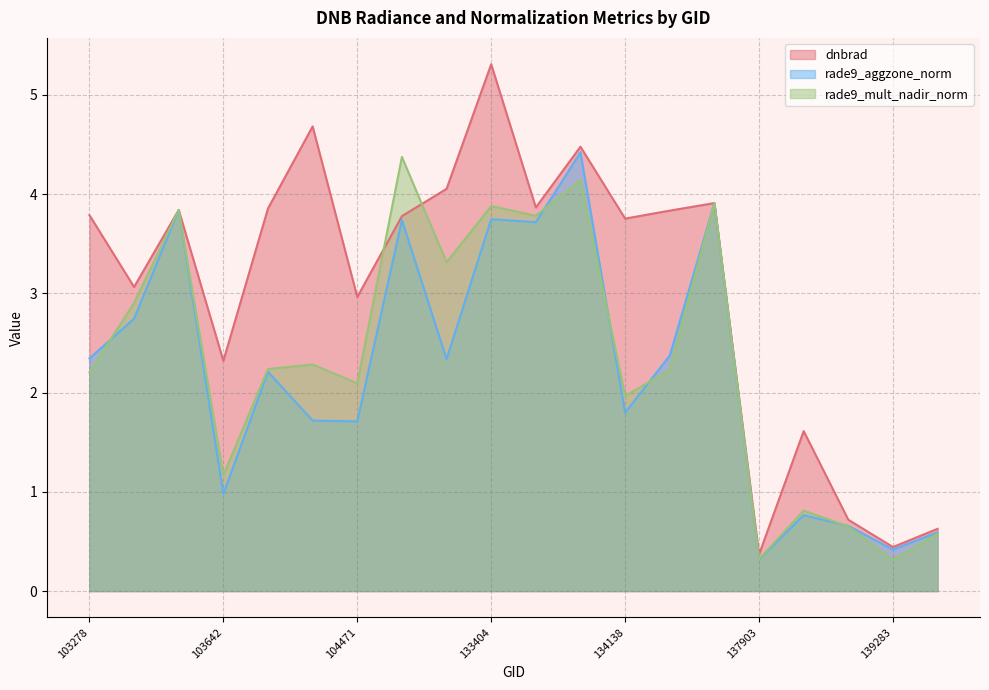

List the labels in order of rade9_aggzone_norm value, largest first.

133762, 134687, 103515, 133404, 132847, 133584, 103396, 134322, 103278, 133209, 103877, 134138, 103988, 104471, 103642, 137916, 138492, 140059, 139283, 137903